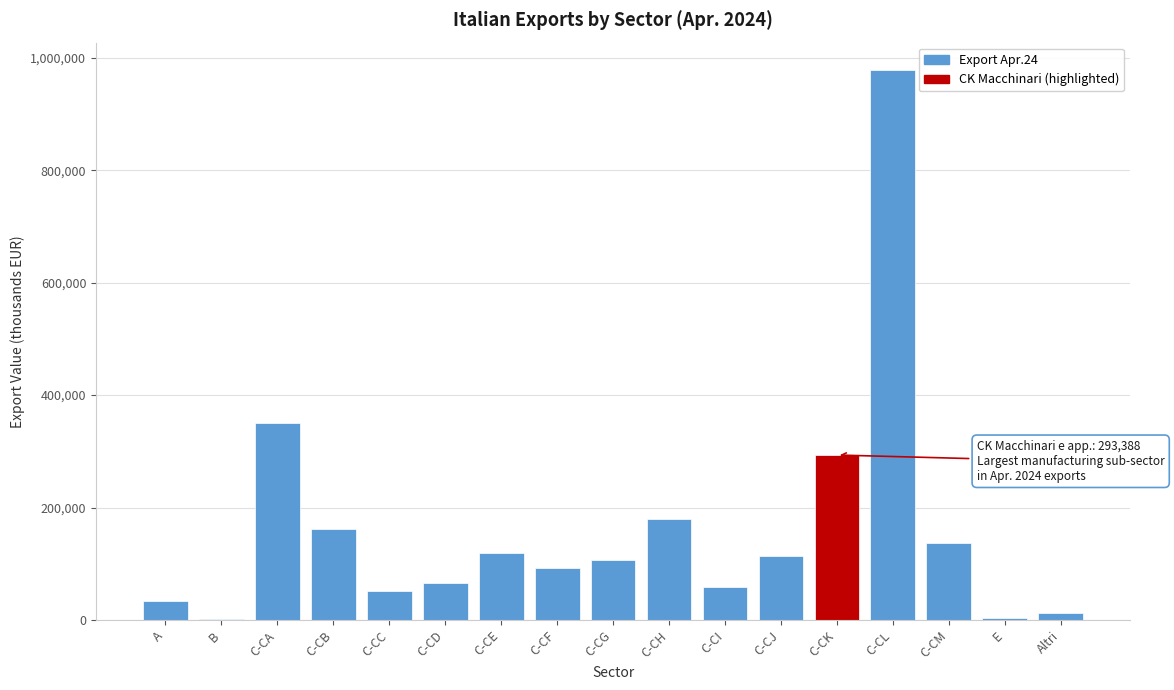

Is it true that the value at C-CH is 280007?

False